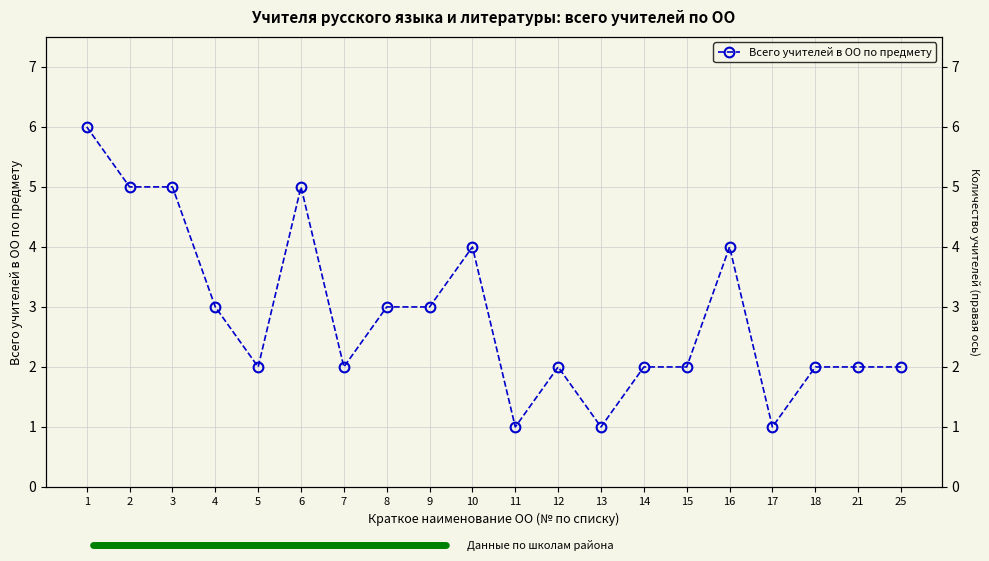

Where is the data nearest to the value 3?

4